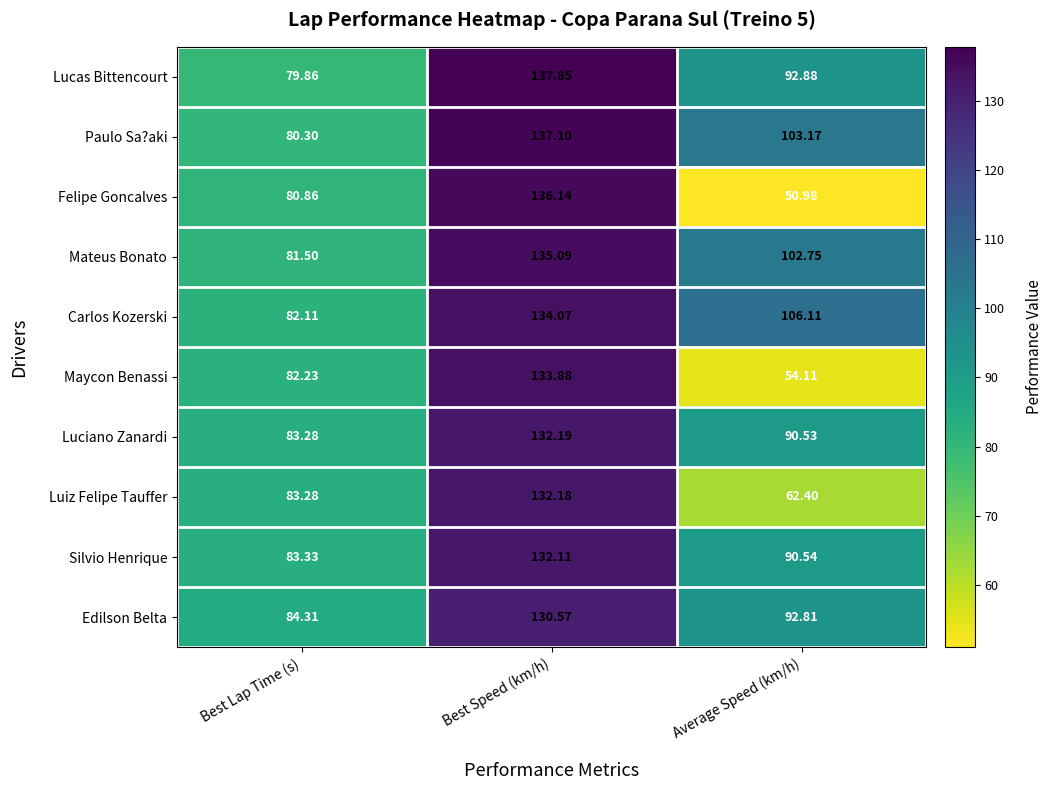

What is the total value across all series at Best Lap Time (s)?

821.1